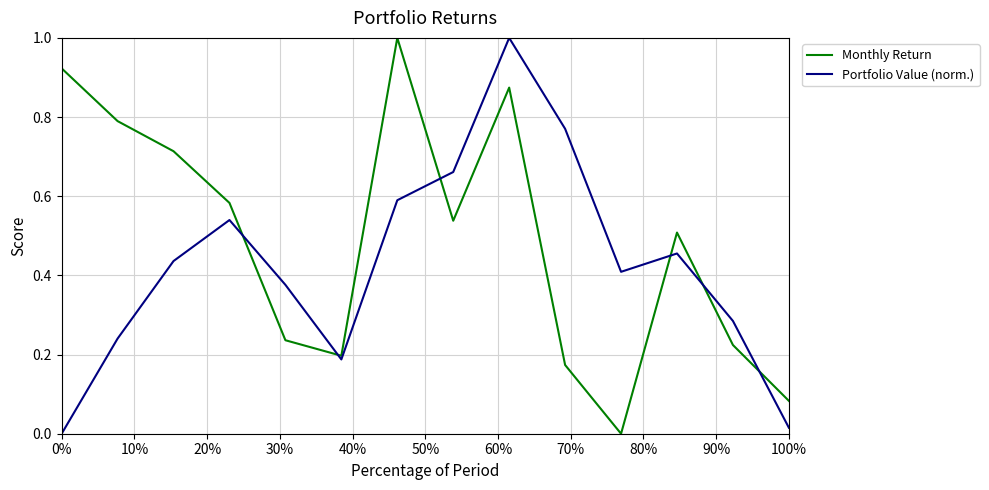

Which series has the largest total across all categories?

Monthly Return